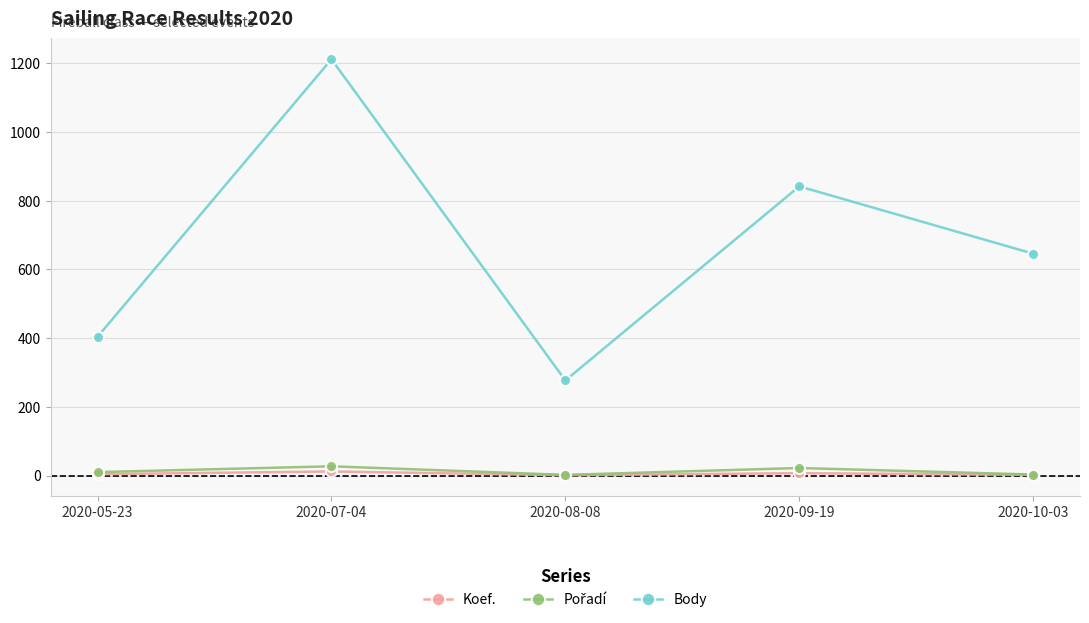

What is the maximum value for Body?

1212